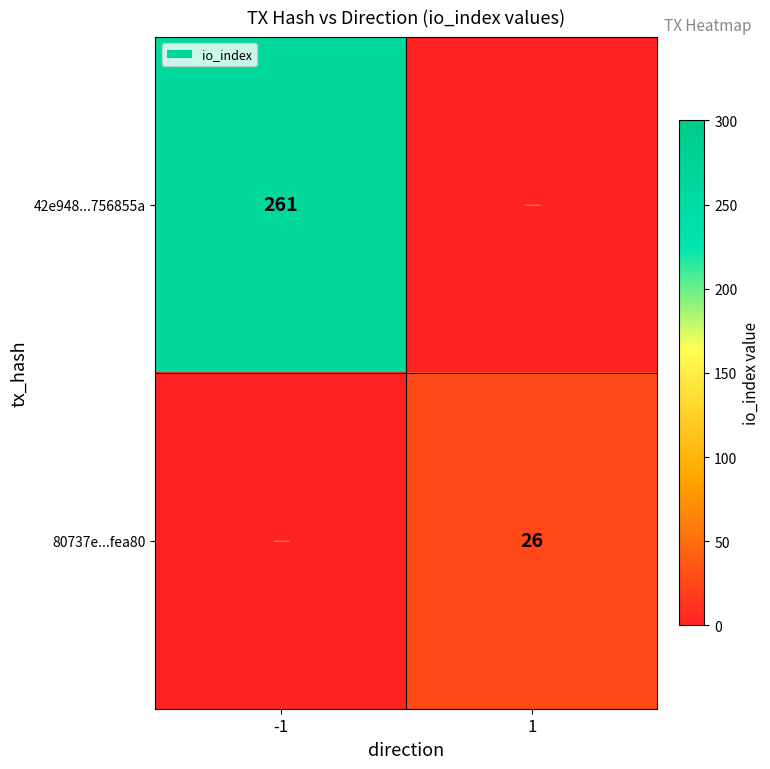

The value of 80737e...fea80 at 1 is 15. True or false?

False